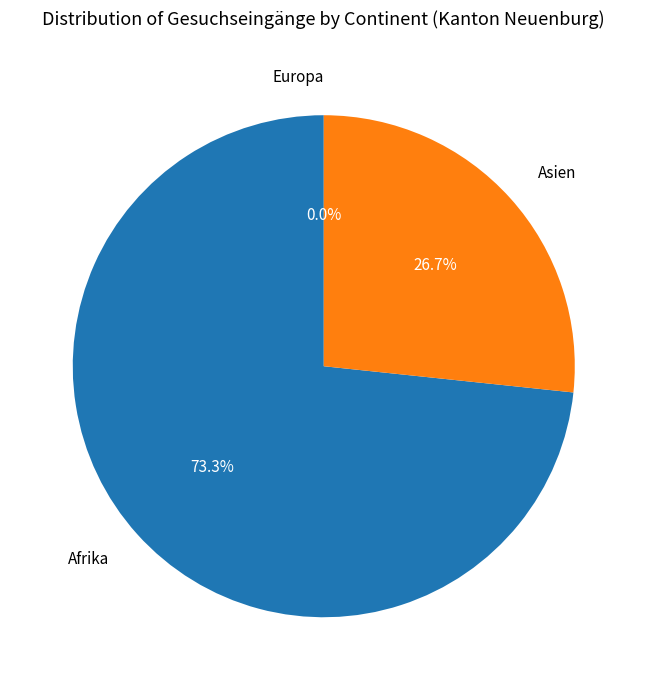

Does Afrika account for over 50% of the chart?

Yes